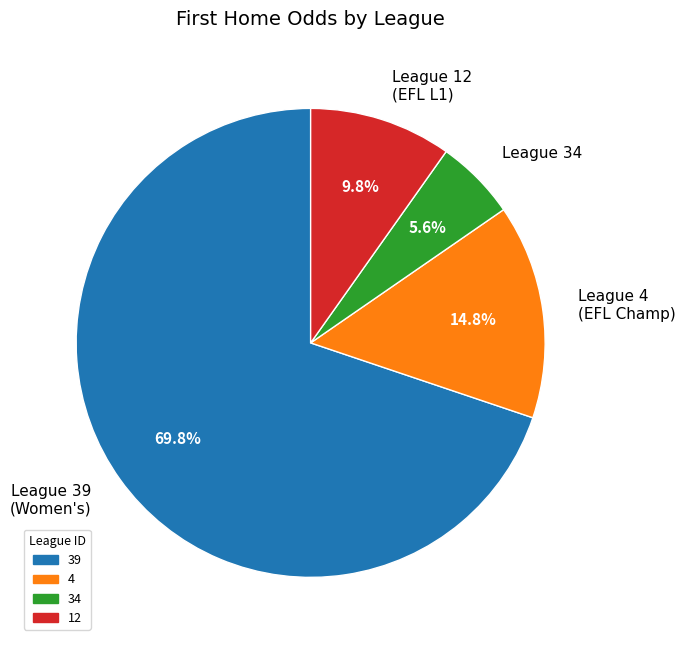

Which slice is the smallest?

League 34